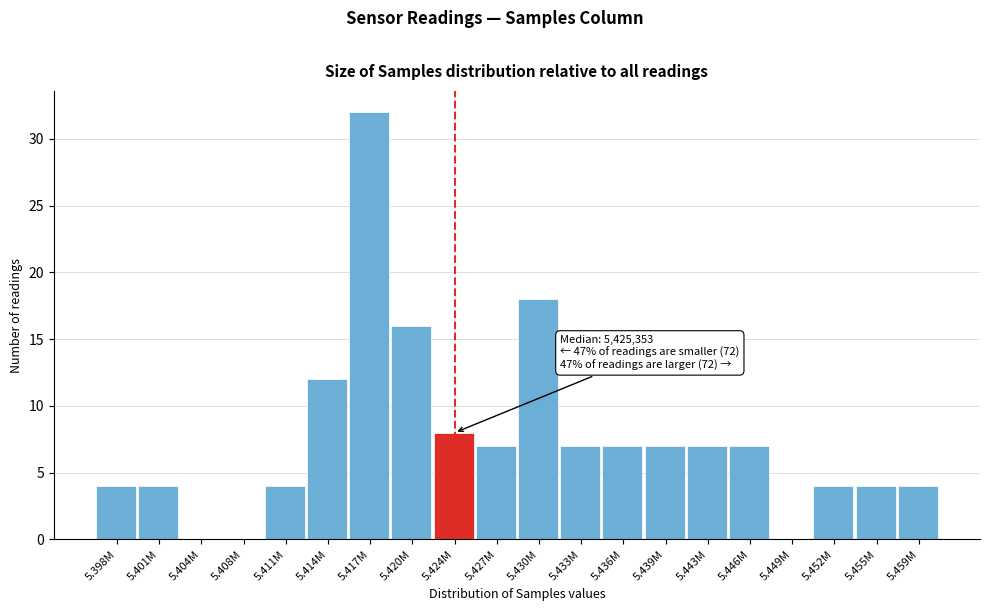

Reading left to right, extract all data points from this chart.

5.398M=4	5.401M=4	5.404M=0	5.408M=0	5.411M=4	5.414M=12	5.417M=32	5.420M=16	5.424M=8	5.427M=7	5.430M=18	5.433M=7	5.436M=7	5.439M=7	5.443M=7	5.446M=7	5.449M=0	5.452M=4	5.455M=4	5.459M=4